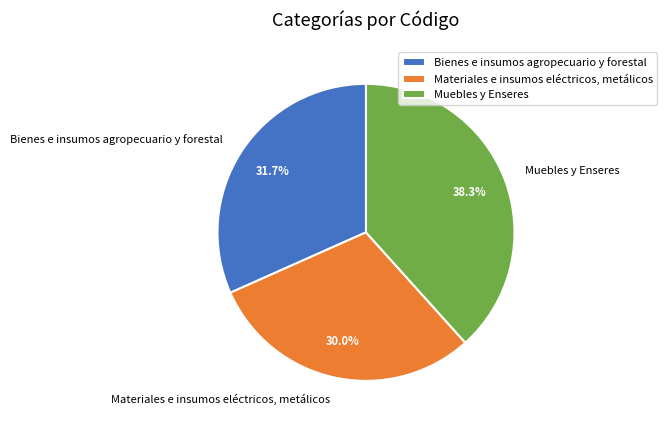

To the nearest percent, what is the combined percentage of Bienes e insumos agropecuario y forestal and Materiales e insumos eléctricos, metálicos?

62%